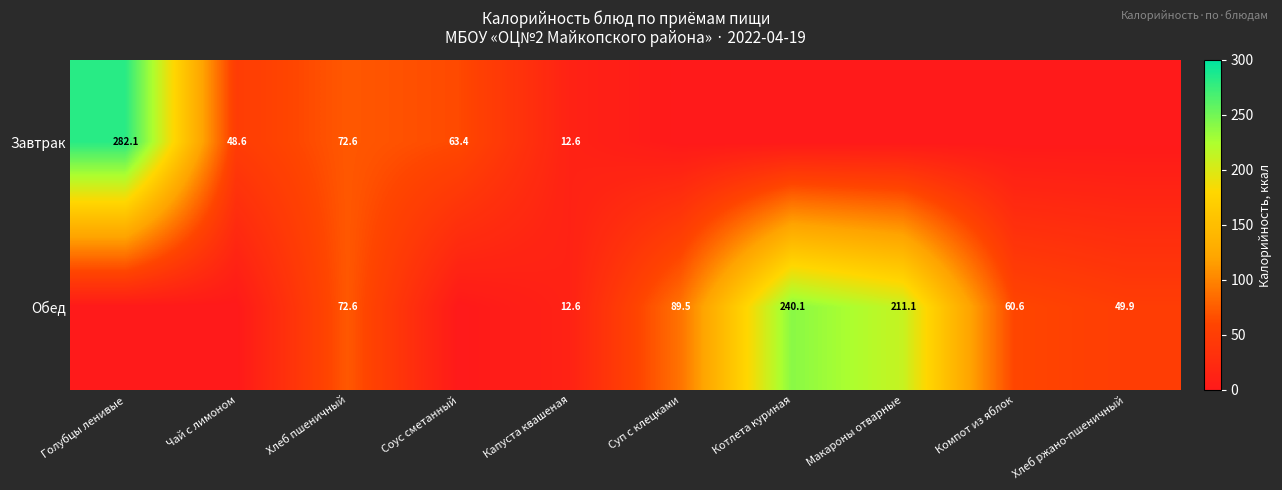

Is the value of Обед at Макароны отварные greater than the value of Завтрак at Хлеб пшеничный?

Yes